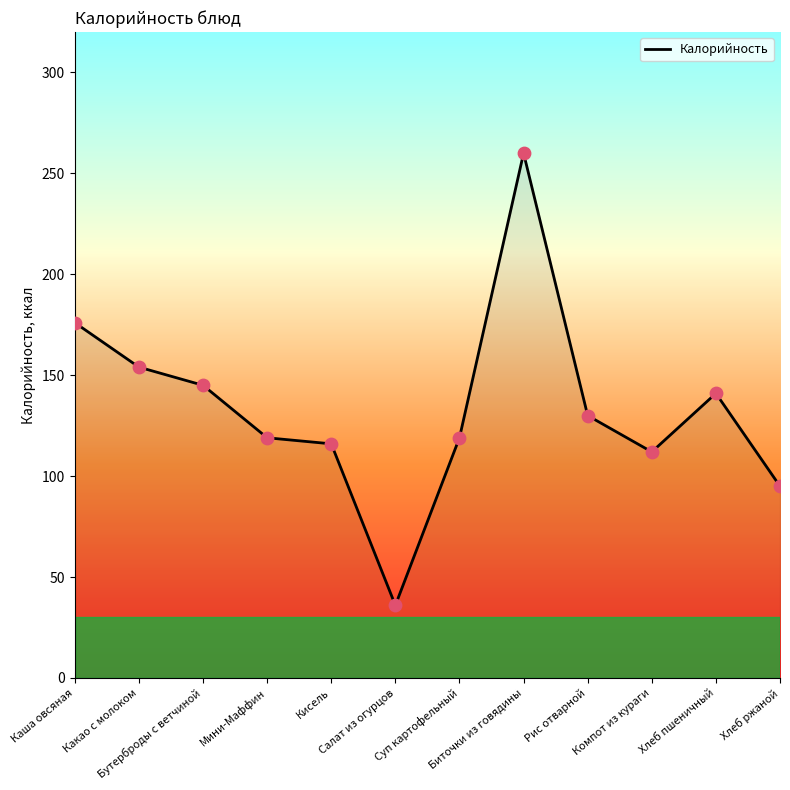

What is the change in value from Бутерброды с ветчиной to Салат из огурцов?

-109